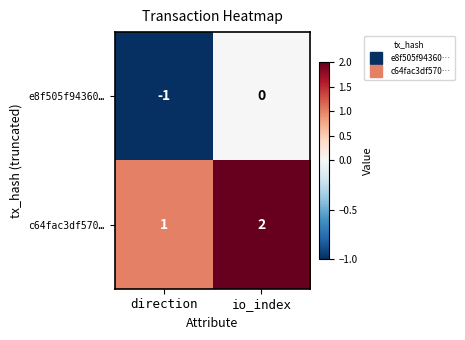

Which series has the largest total across all categories?

c64fac3df570…